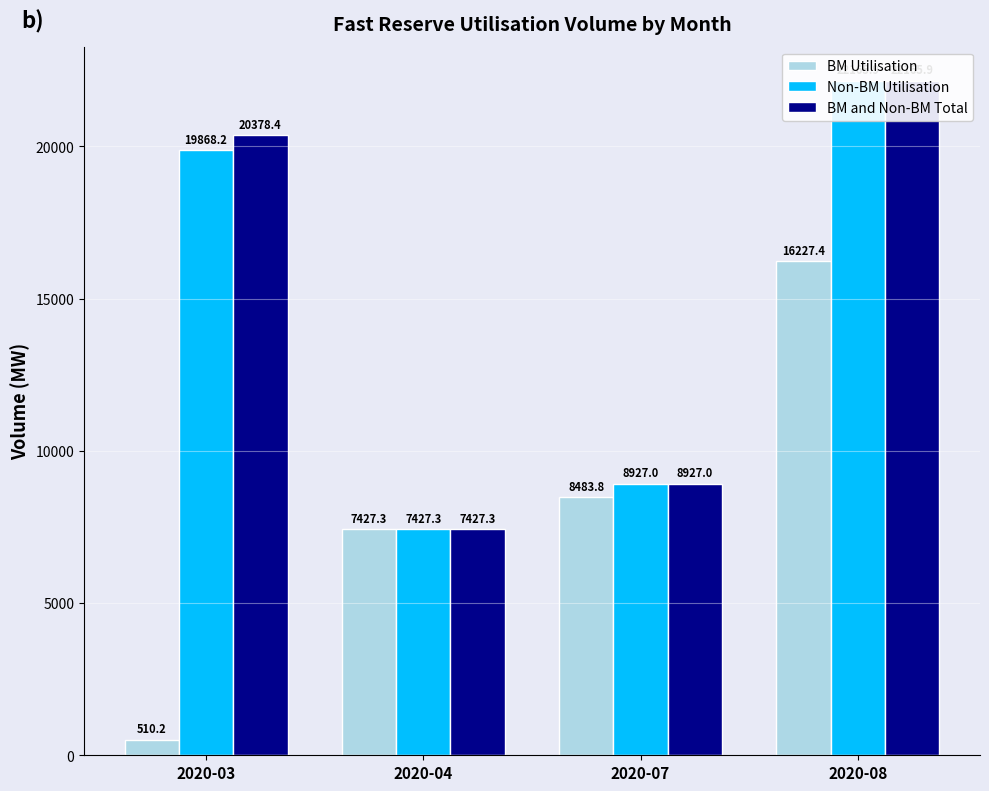

Count the number of data series in this chart.

3